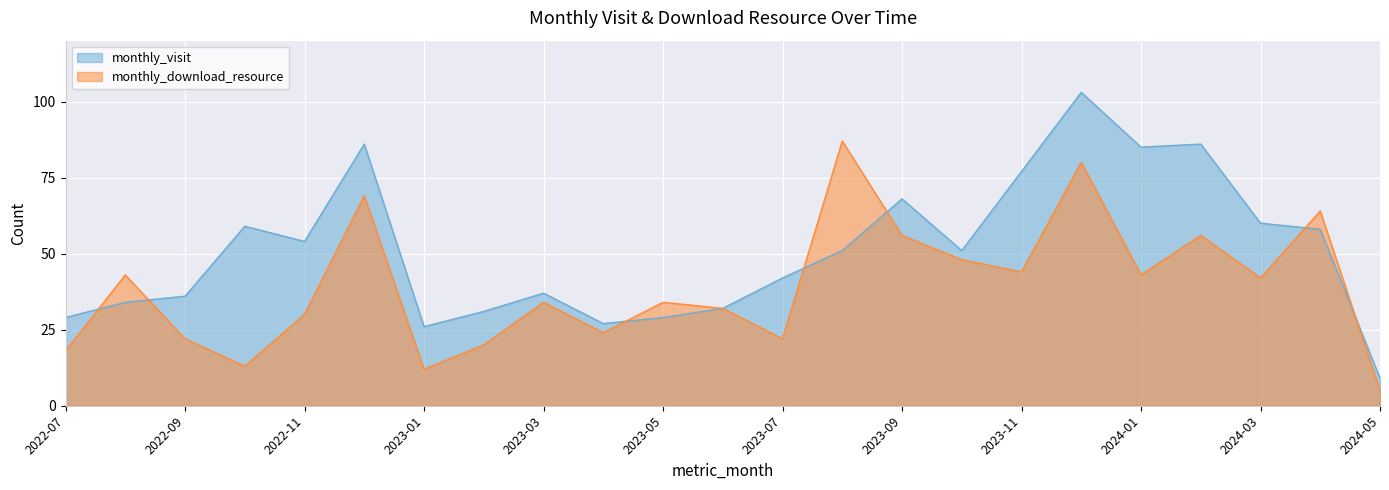

Reading right to left, list all the values displayed in this chart.

monthly_visit: 9	58	60	86	85	103	77	51	68	51	42	32	29	27	37	31	26	86	54	59	36	34	29
monthly_download_resource: 5	64	42	56	43	80	44	48	56	87	22	32	34	24	34	20	12	69	30	13	22	43	18